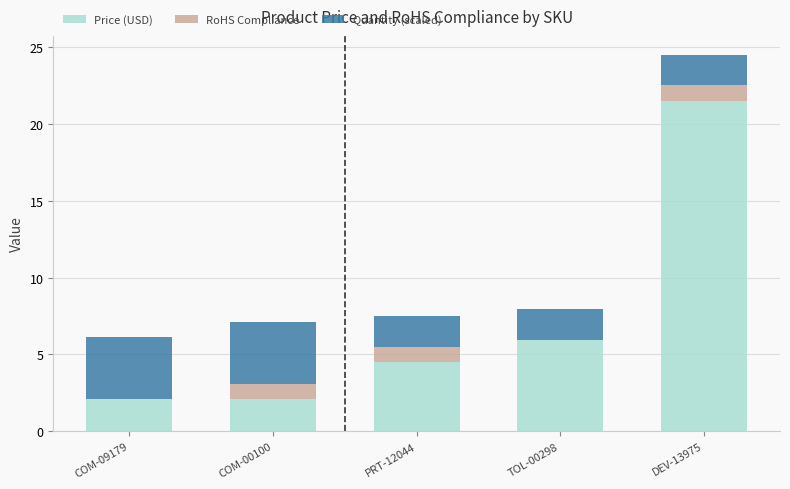

At which category is the sum across all series the highest?

DEV-13975